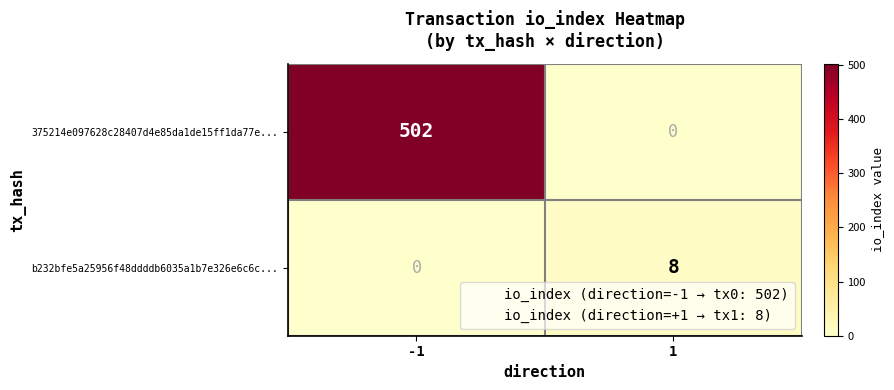

Reading right to left, what are all the values shown in this chart?

375214e097628c28407d4e85da1de15ff1da77e...: 1=0	-1=502
b232bfe5a25956f48ddddb6035a1b7e326e6c6c...: 1=8	-1=0